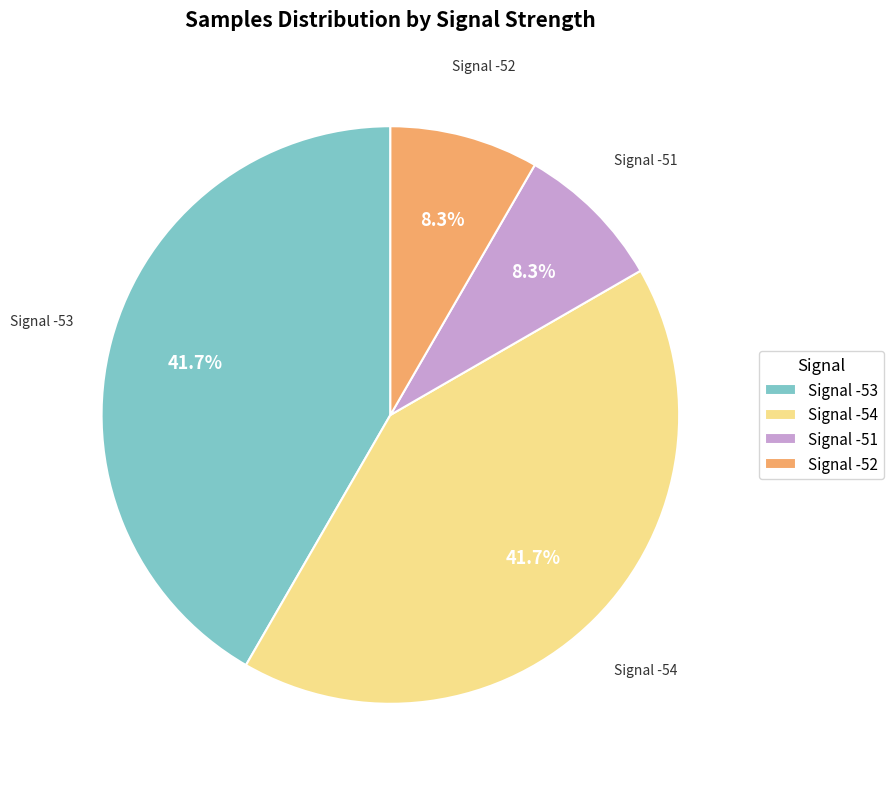

Is Signal -54 the majority of the pie?

No